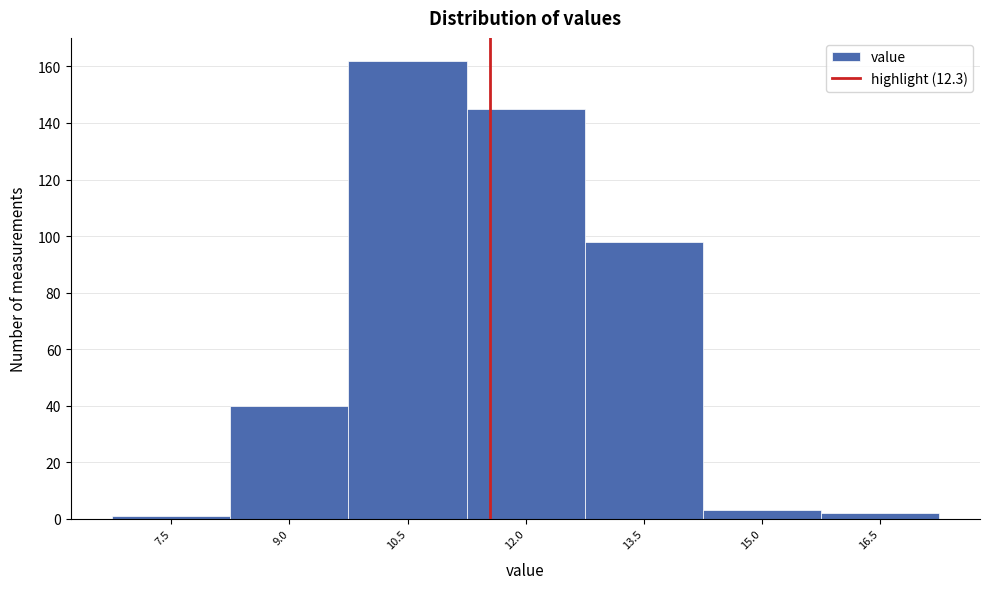

Reading left to right, list all the values displayed in this chart.

7.5=1	9.0=40	10.5=162	12.0=145	13.5=98	15.0=3	16.5=2